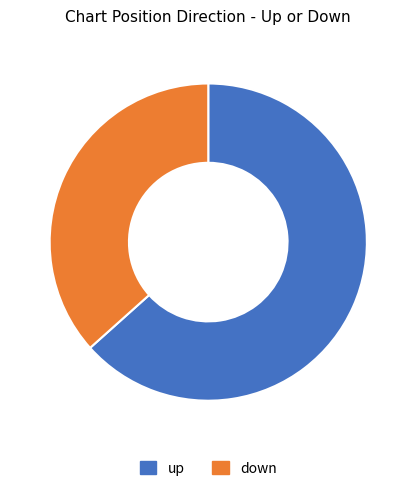

The down slice represents 37% of the pie. True or false?

True